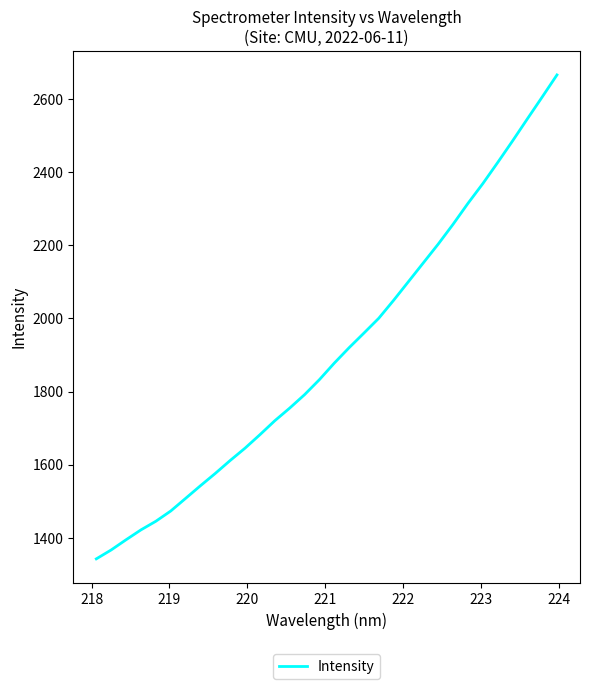

What is the greatest value displayed?

2665.6